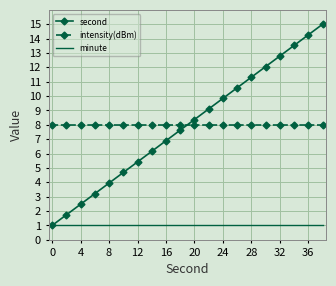

After their last crossing, which series has the higher values: second or intensity(dBm)?

second